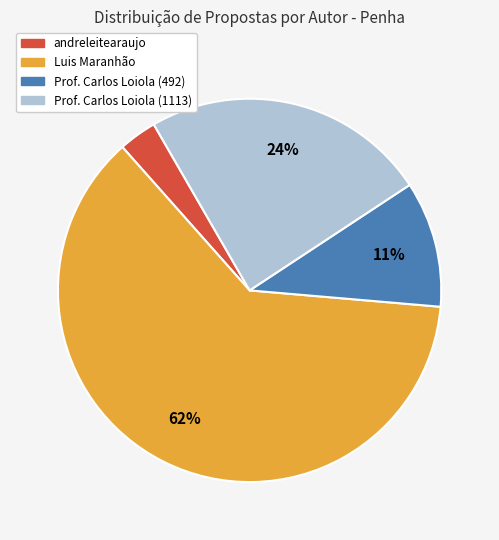

How many segments does this pie chart have?

4